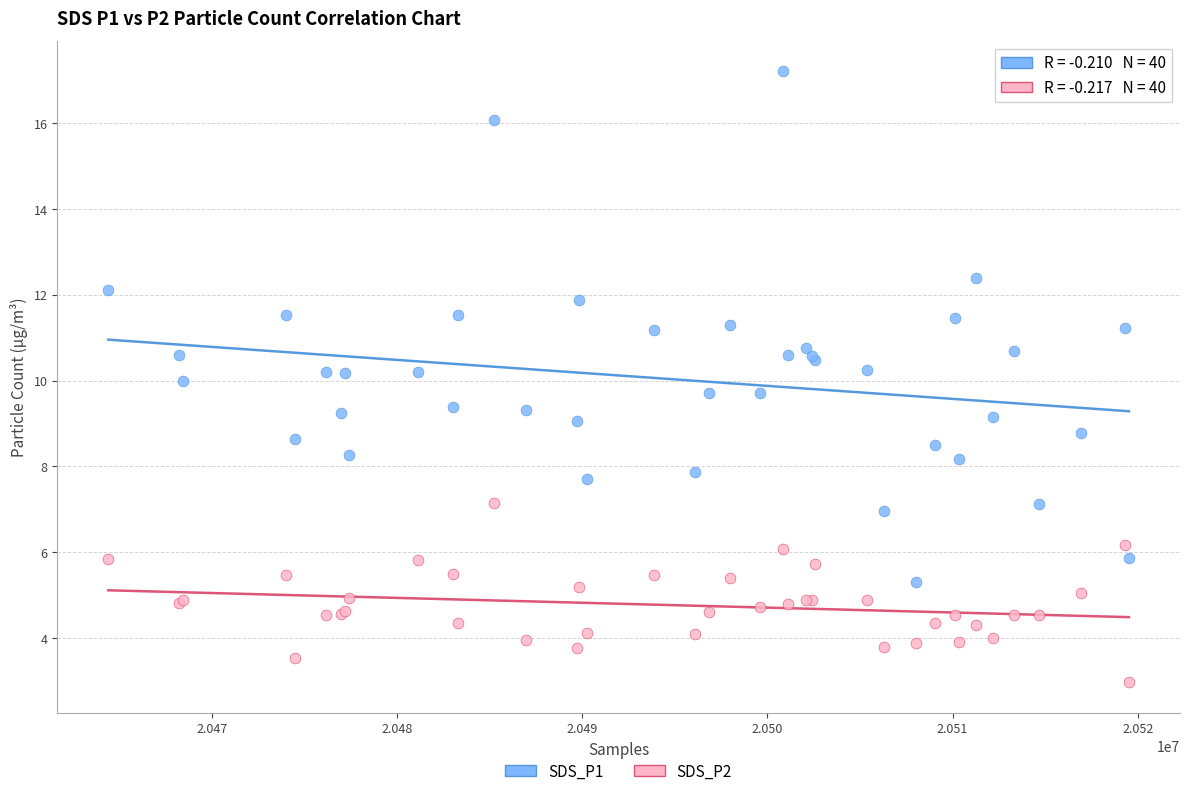

Which series reaches the minimum Y coordinate?

SDS_P2